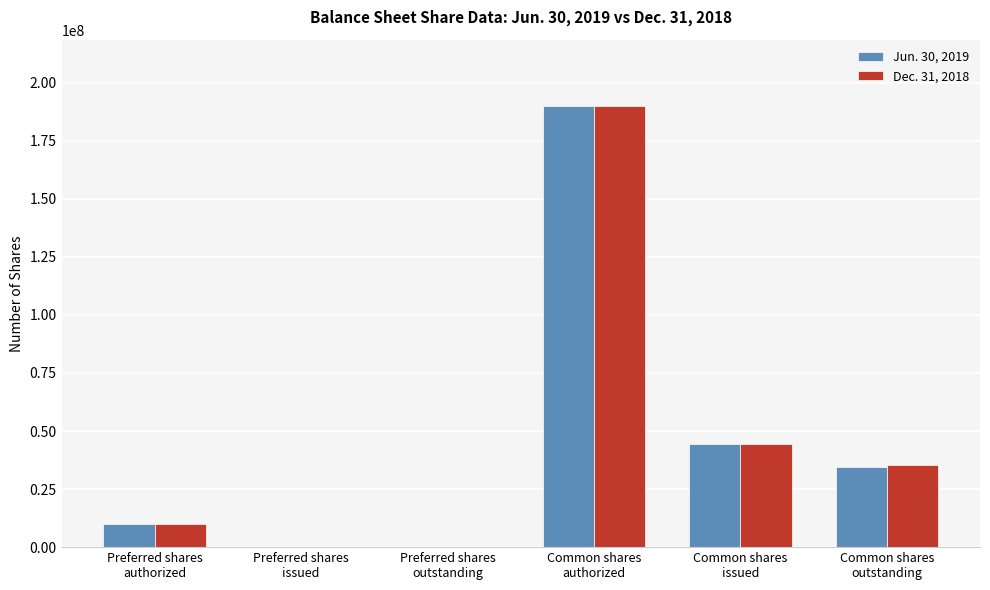

What is the maximum value shown in the chart?

190000000